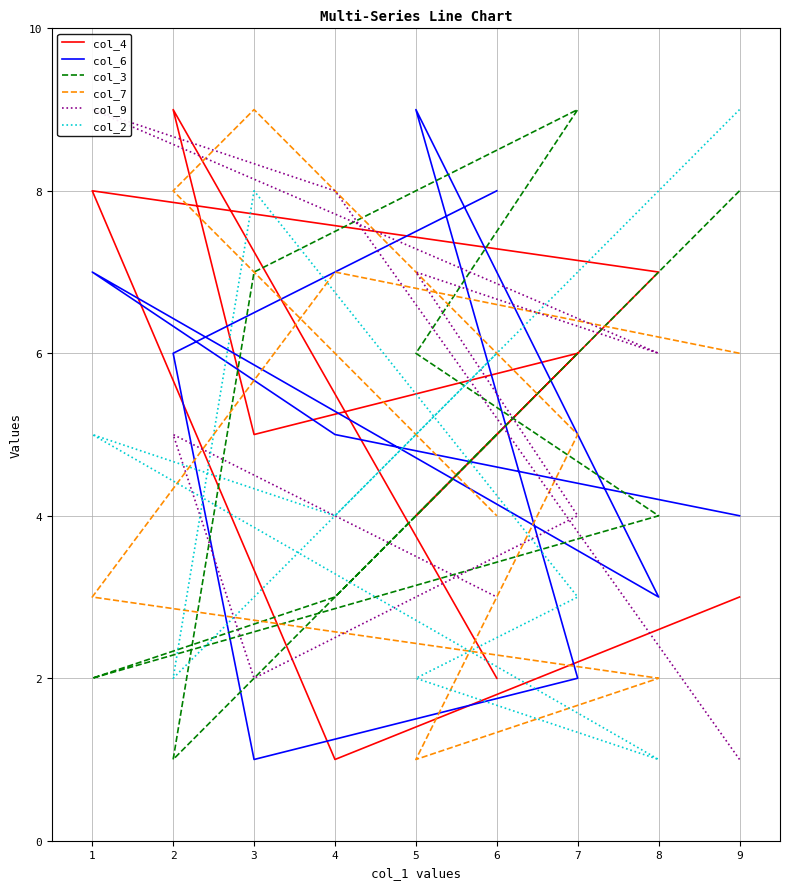

What is the spread (max minus min) of values at 6?

6